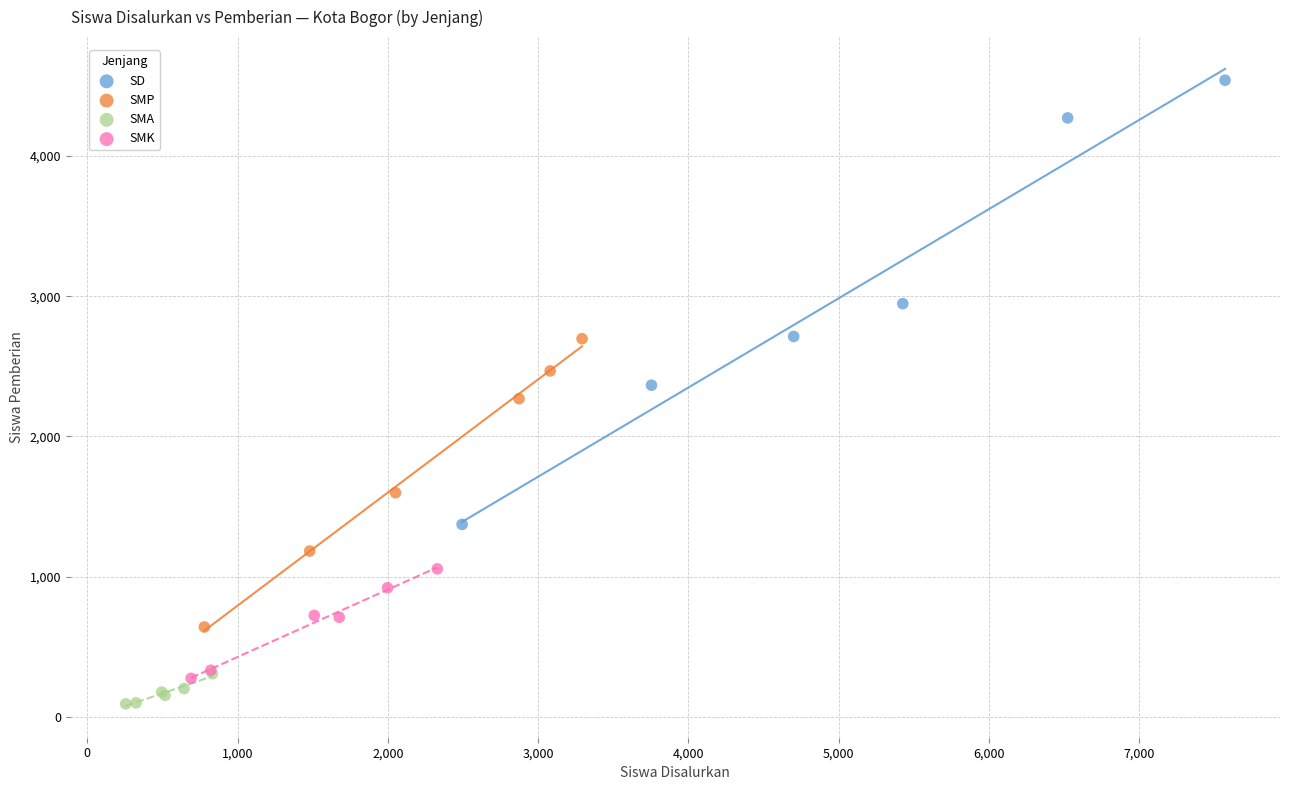

Which series has the widest spread of Y values?

SD